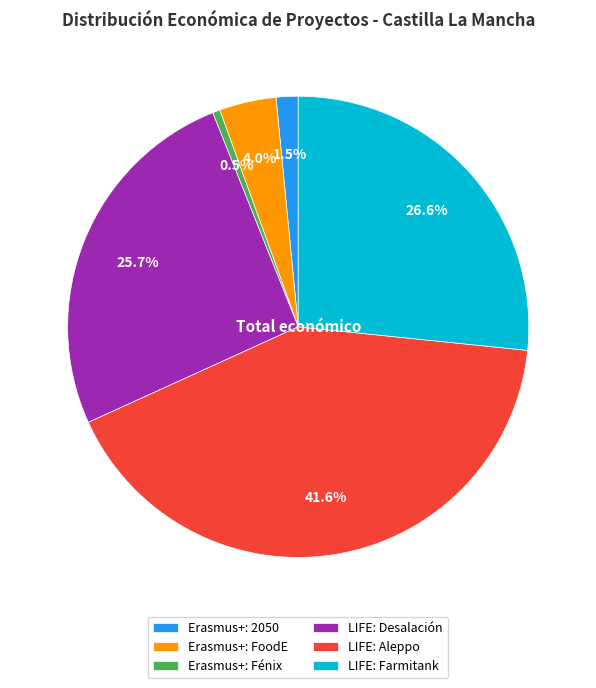

To the nearest percent, what percentage of the pie is LIFE: Aleppo?

42%